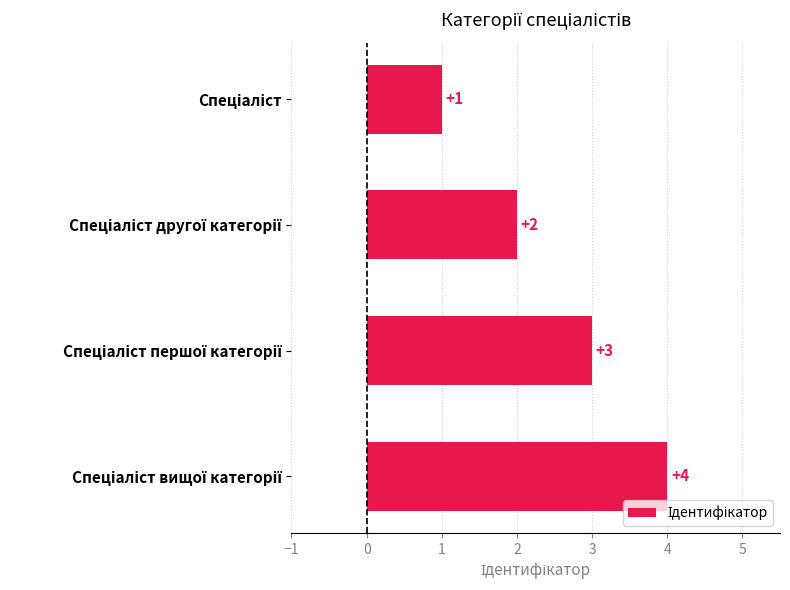

How many values are between 2 and 4?

3